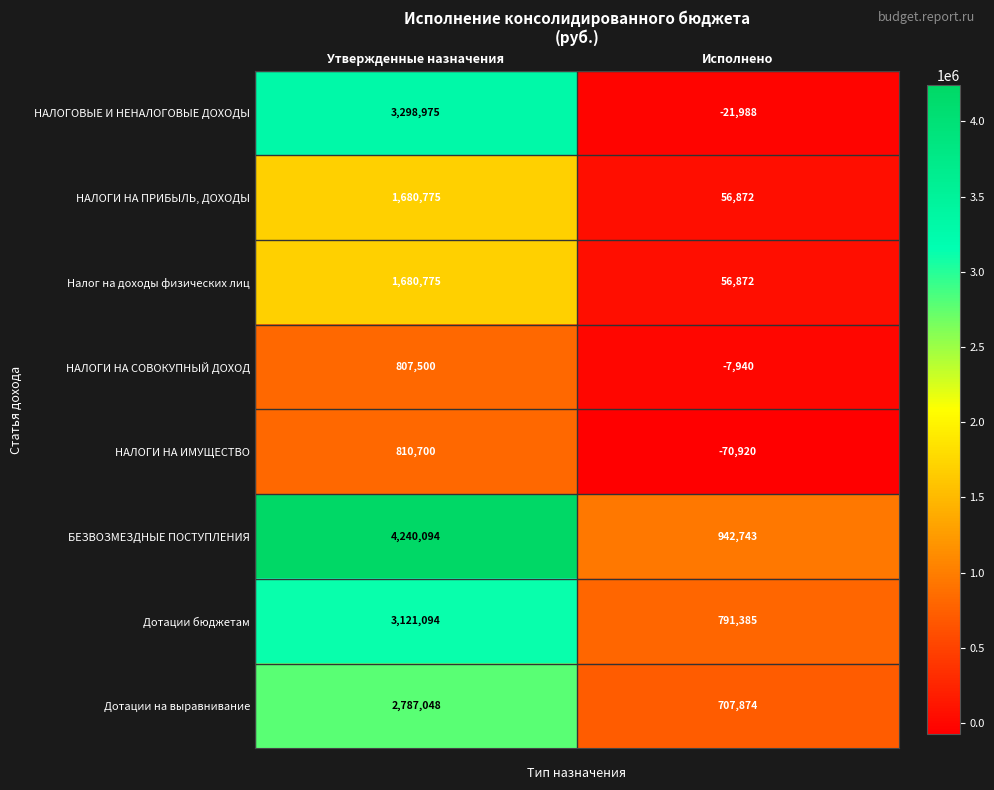

How many values in the Дотации бюджетам series are below 3121094?

1